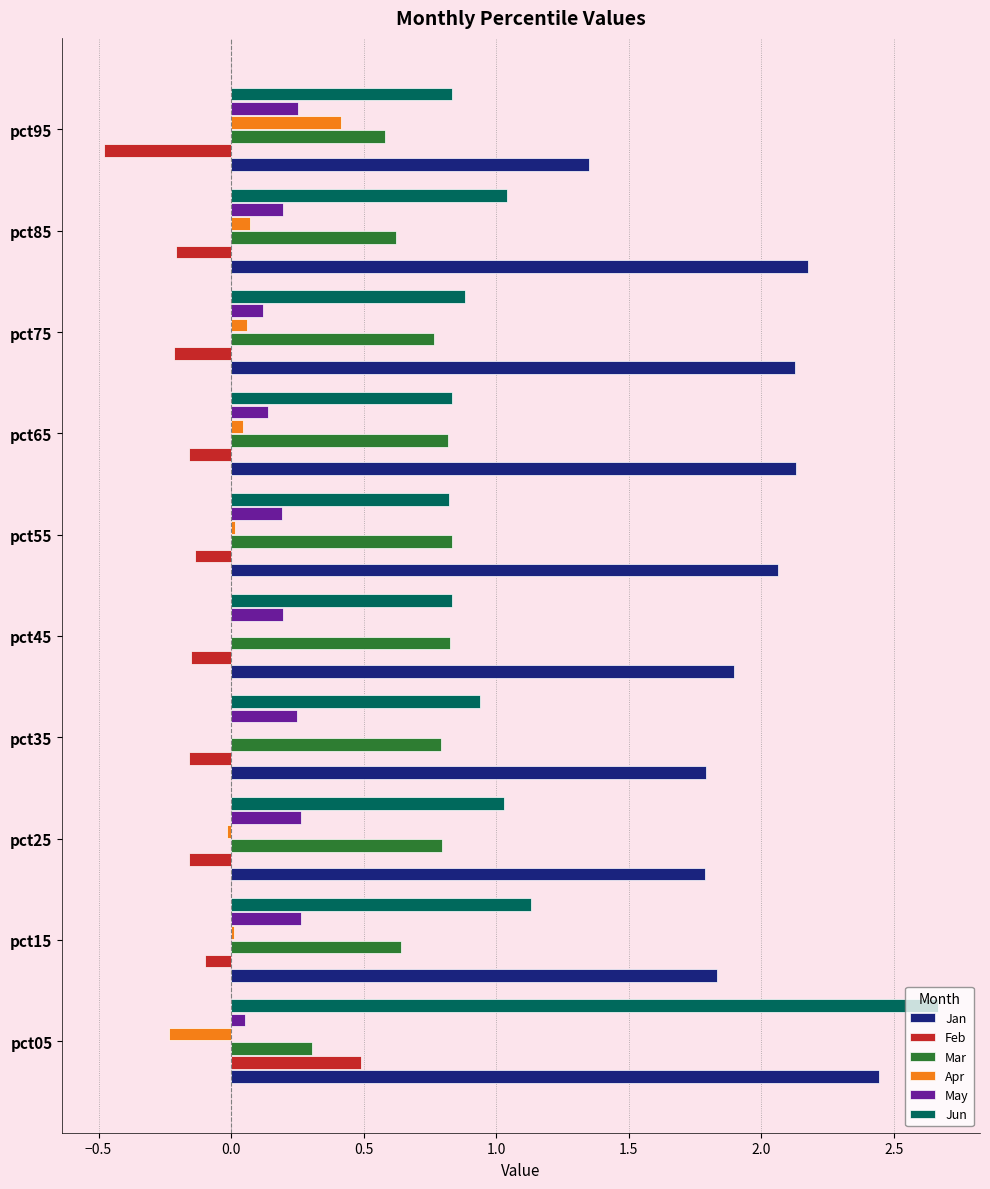

Is it true that Jun equals 0.9 at pct75?

True